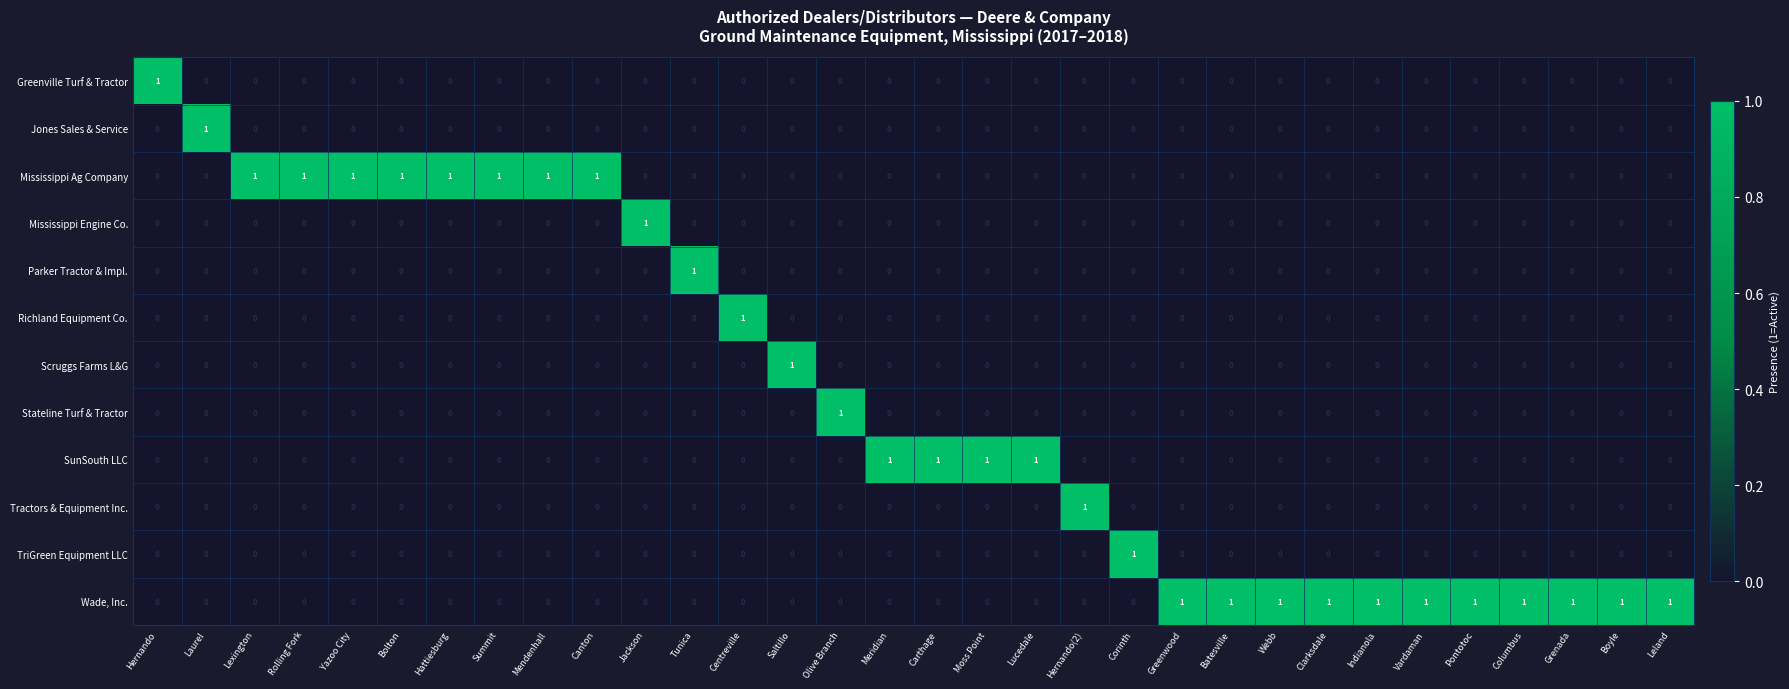

The value of Greenville Turf & Tractor at Canton is 0. True or false?

True